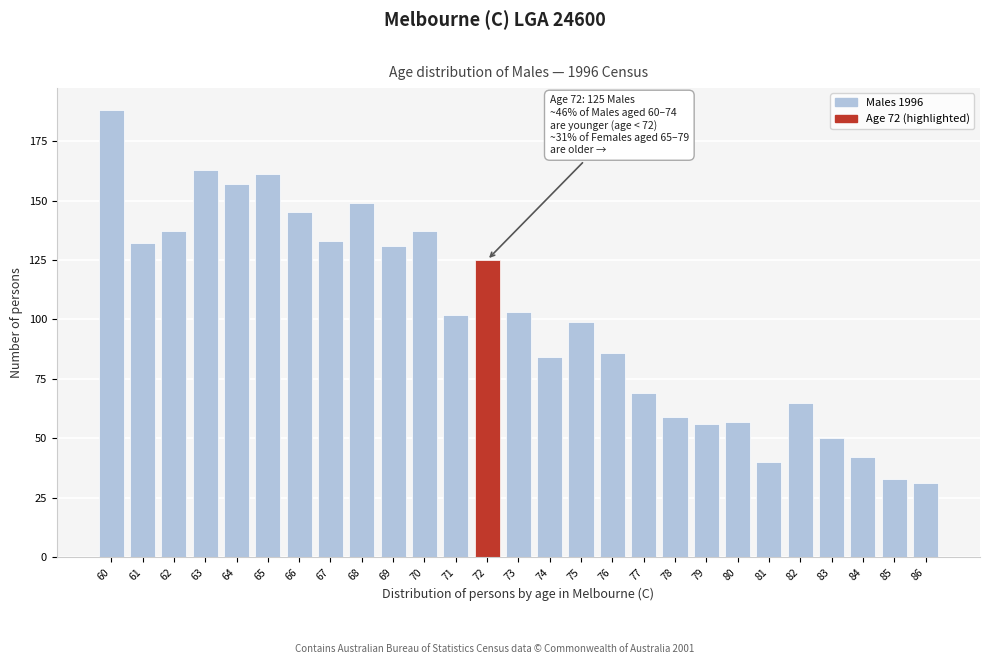

Reading left to right, transcribe all the data shown in this chart.

60=188	61=132	62=137	63=163	64=157	65=161	66=145	67=133	68=149	69=131	70=137	71=102	72=125	73=103	74=84	75=99	76=86	77=69	78=59	79=56	80=57	81=40	82=65	83=50	84=42	85=33	86=31